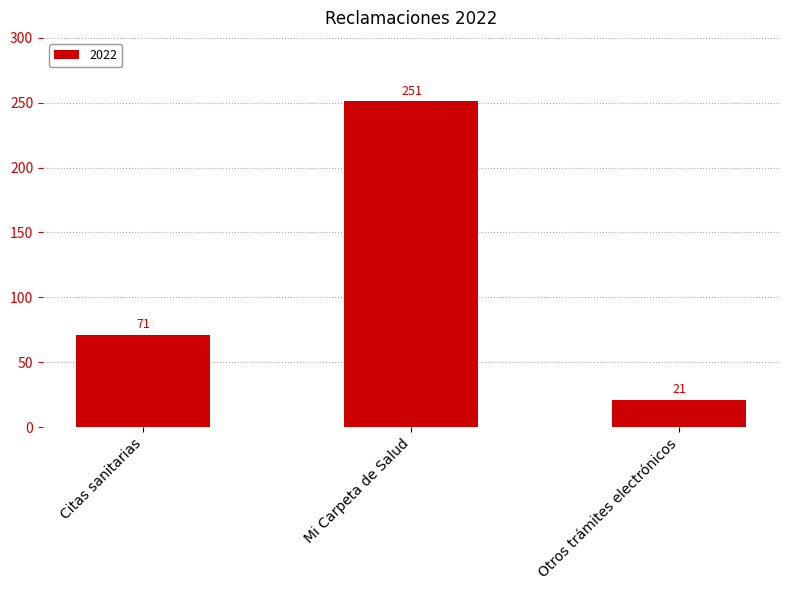

Read the value at Otros trámites electrónicos.

21